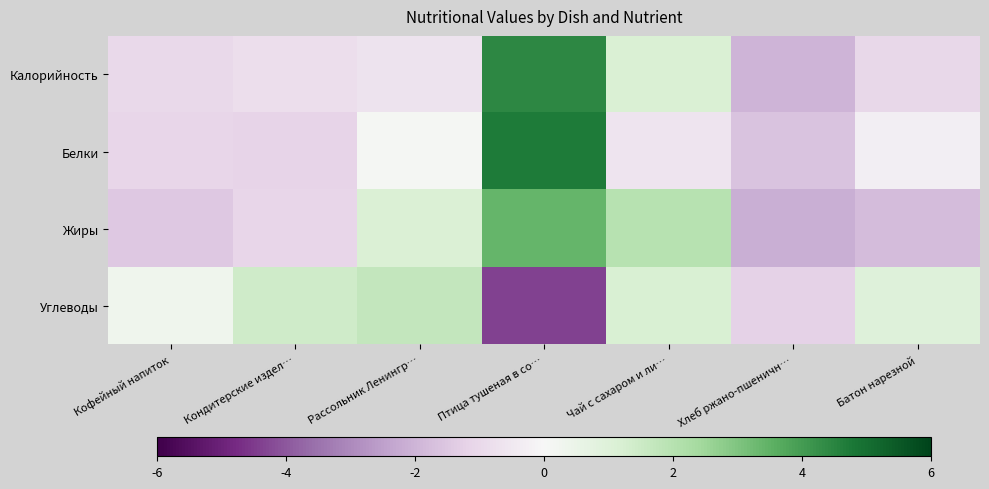

How many categories are shown in the chart?

7